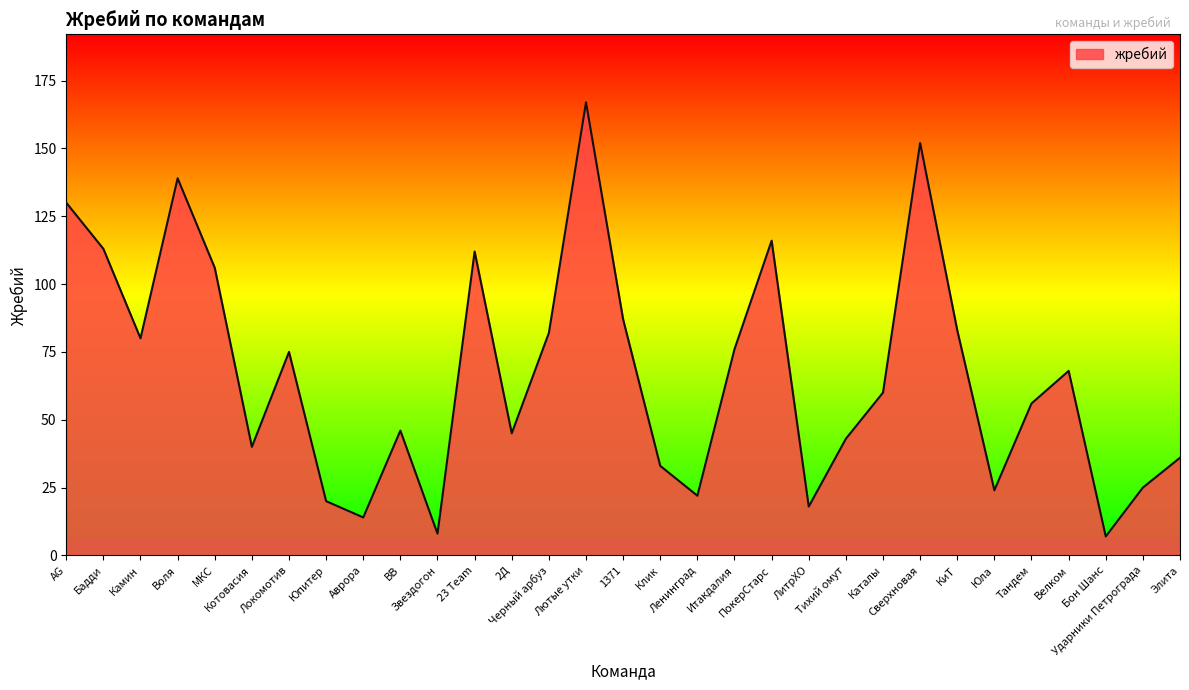

Is it true that the value at Итакдалия is 40?

False